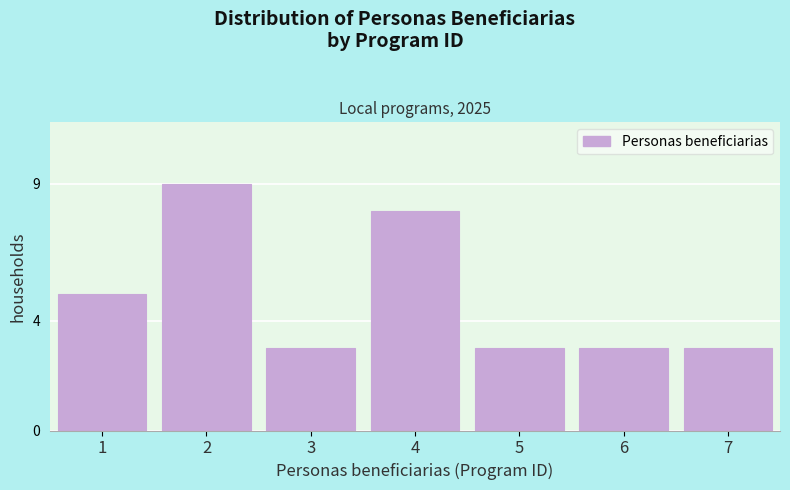

Reading left to right, transcribe all the data shown in this chart.

1=5	2=9	3=3	4=8	5=3	6=3	7=3